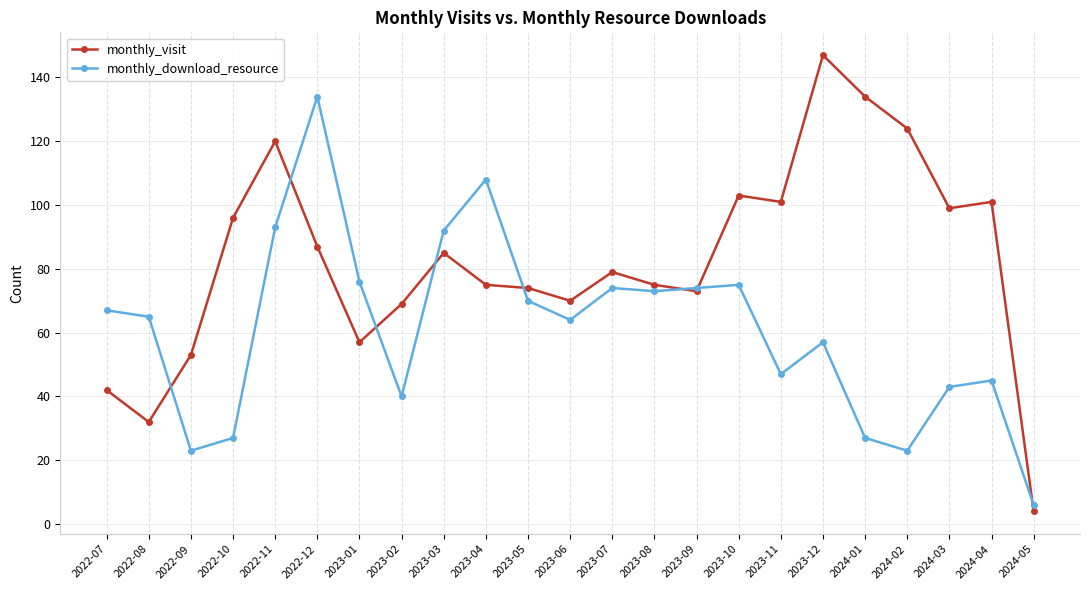

The value of monthly_download_resource at 2023-06 is 64. True or false?

True